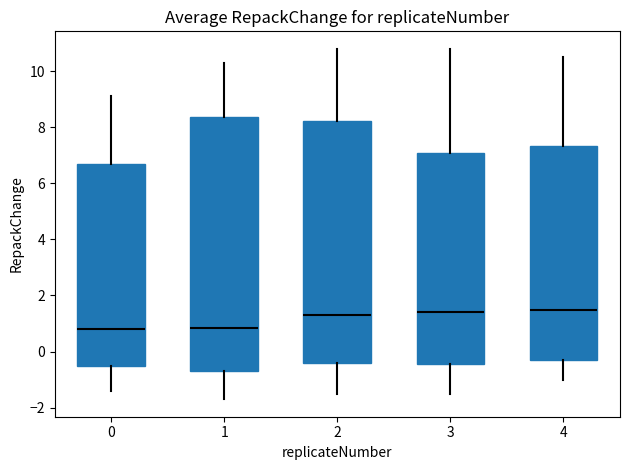

Which box is the tallest, from its lower edge to its upper edge?

1